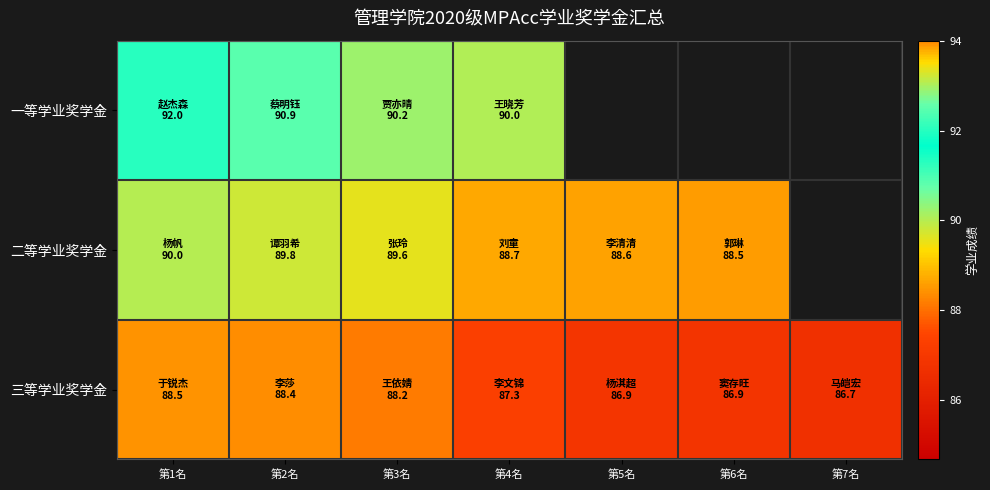

What is the spread (max minus min) of values at 第4名?

2.8